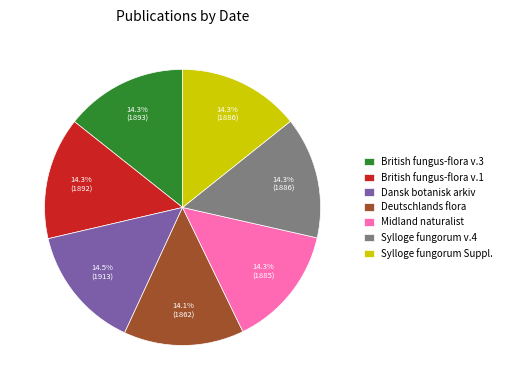

How many segments does this pie chart have?

7